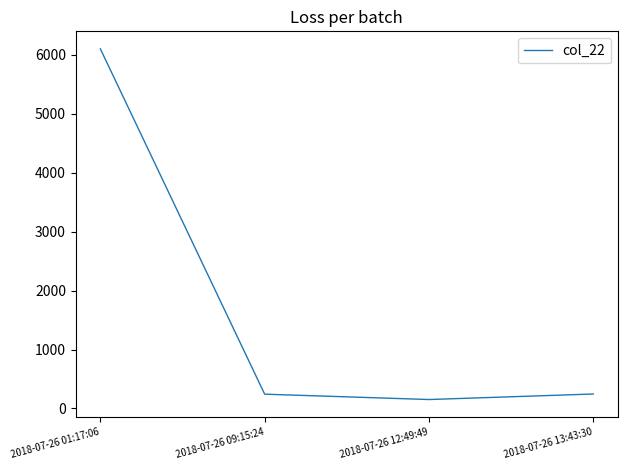

How many interior local valleys (lower than both neighbors) does the data have?

1